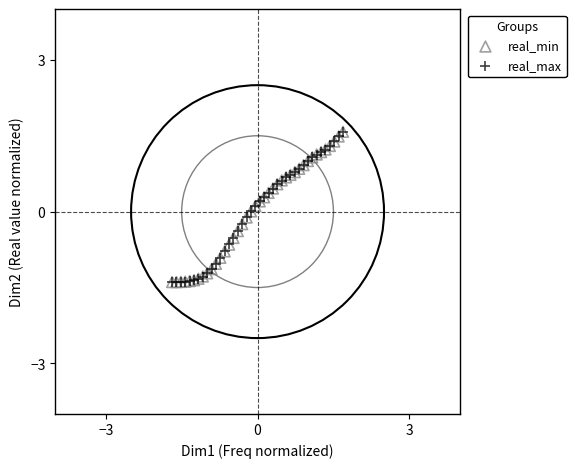

Which series has the largest Y range (max minus min)?

real_max